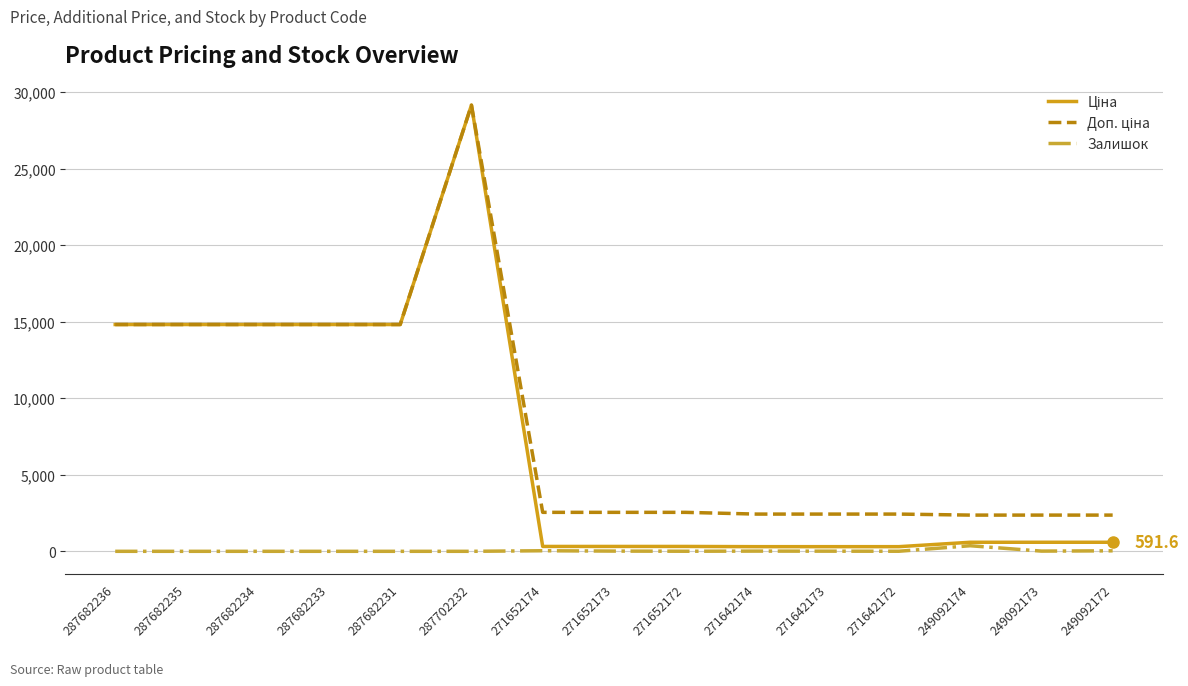

At which category is the sum across all series the highest?

287702232